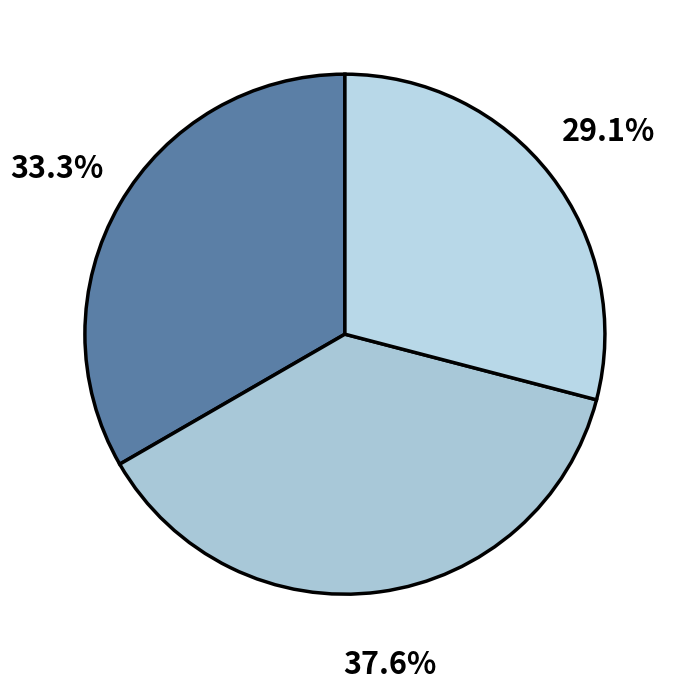

How many segments does this pie chart have?

3